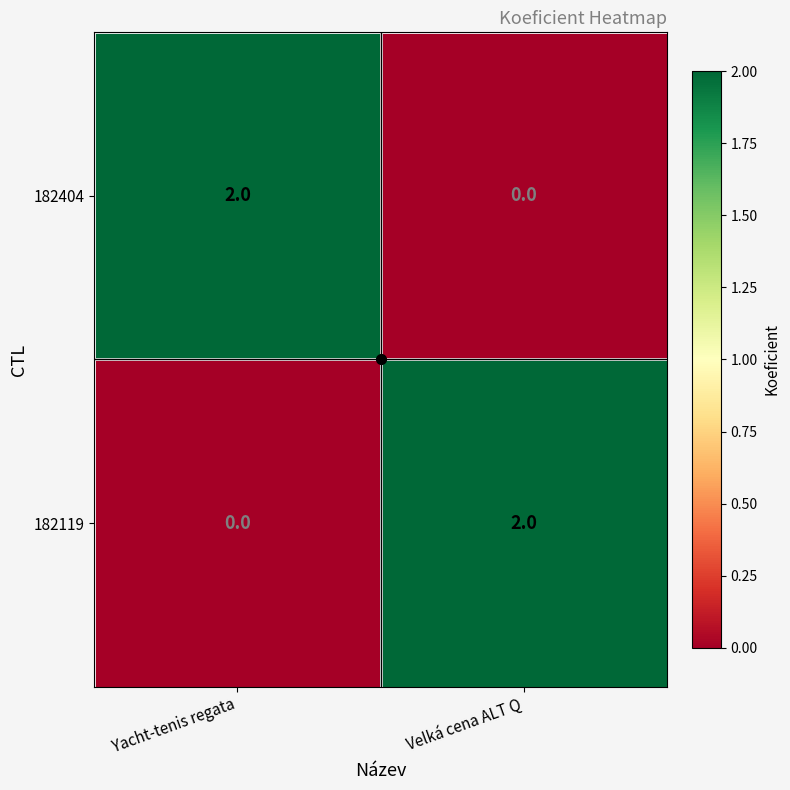

Which category has the lowest value in the 182404 series?

Velká cena ALT Q